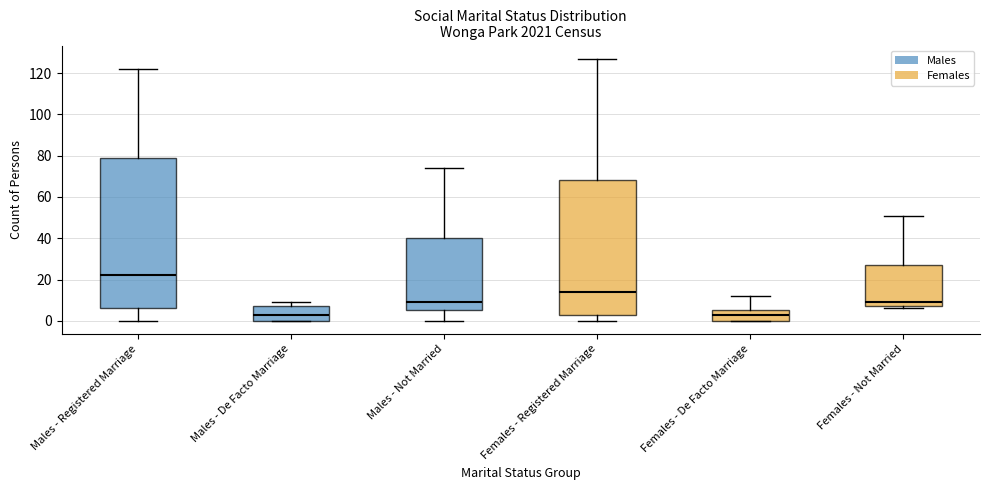

Reading left to right, transcribe this box plot: for each box, give where its median line is, the range the box spans, and where its two whiskers end, as read against the y-axis. The values are not printed on the chart, so give them approximately, as read against the axis.

Males - Registered Marriage: median 22, box 6 to 80, whiskers 0 to 122
Males - De Facto Marriage: median 4, box 0 to 8, whiskers 0 to 10
Males - Not Married: median 10, box 6 to 40, whiskers 0 to 74
Females - Registered Marriage: median 14, box 4 to 68, whiskers 0 to 128
Females - De Facto Marriage: median 4, box 0 to 6, whiskers 0 to 12
Females - Not Married: median 10, box 8 to 28, whiskers 6 to 52